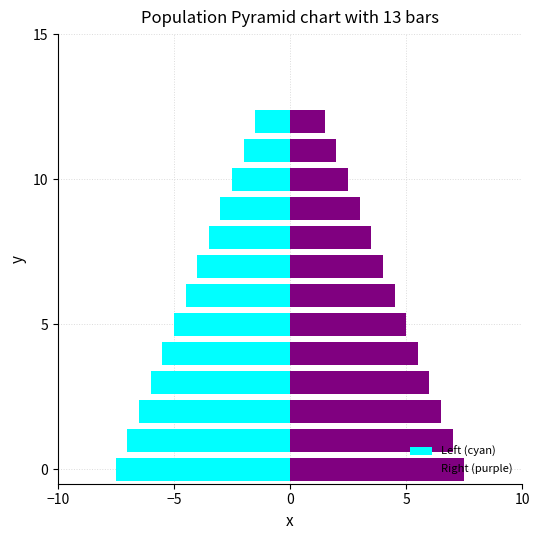

Rank the series at 9 from highest to lowest value.

Right (purple), Left (cyan)